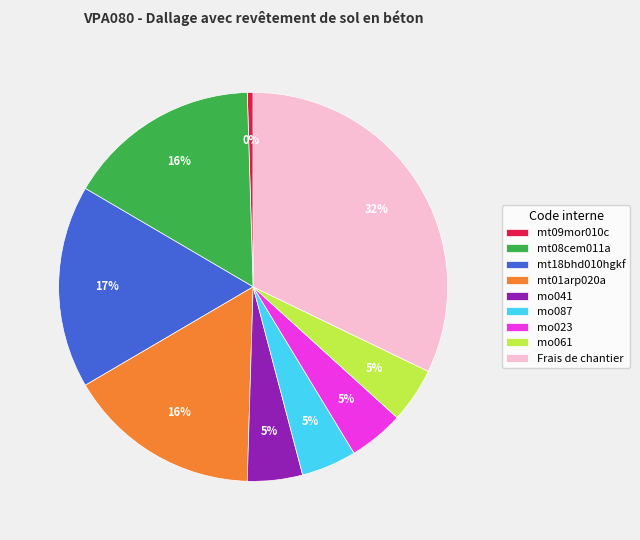

Is there a majority slice in this chart?

No